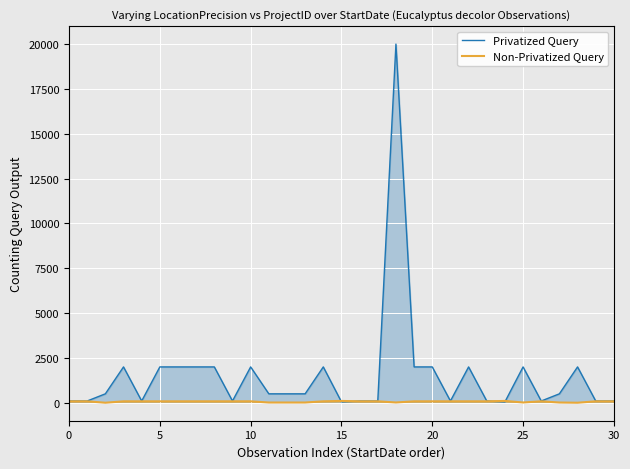

Which series has the largest total across all categories?

Privatized Query